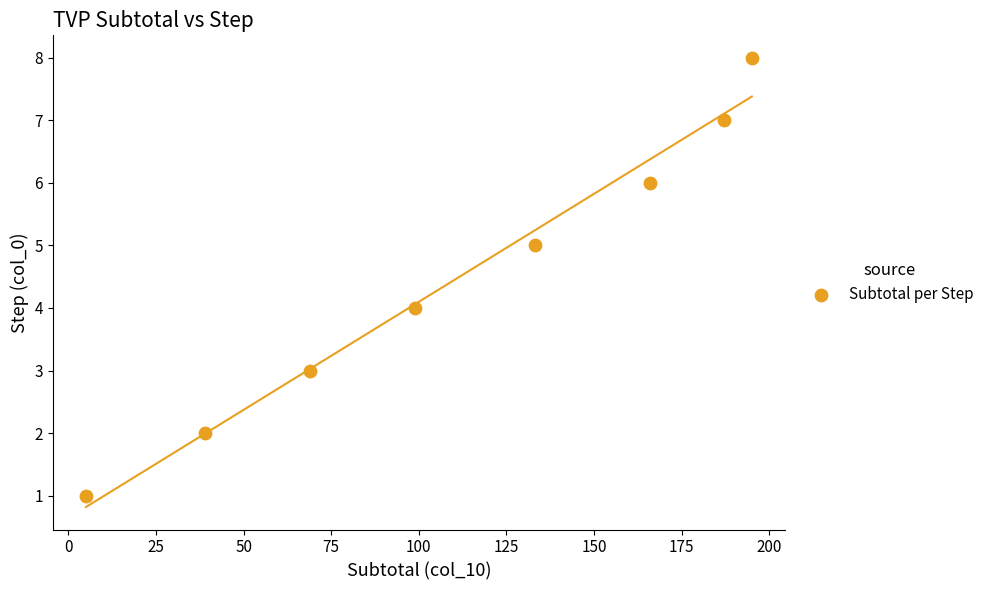

What is the average X value?

112